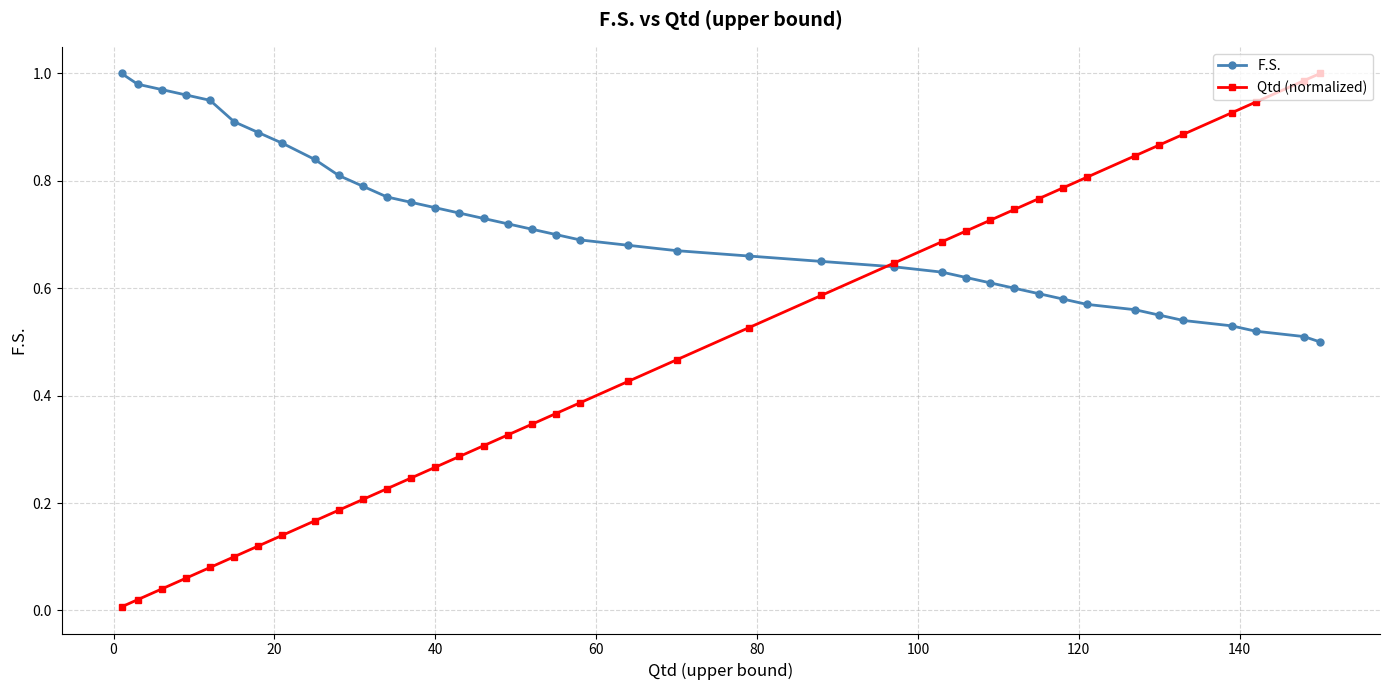

What are all the series names shown in the legend?

F.S., Qtd (normalized)